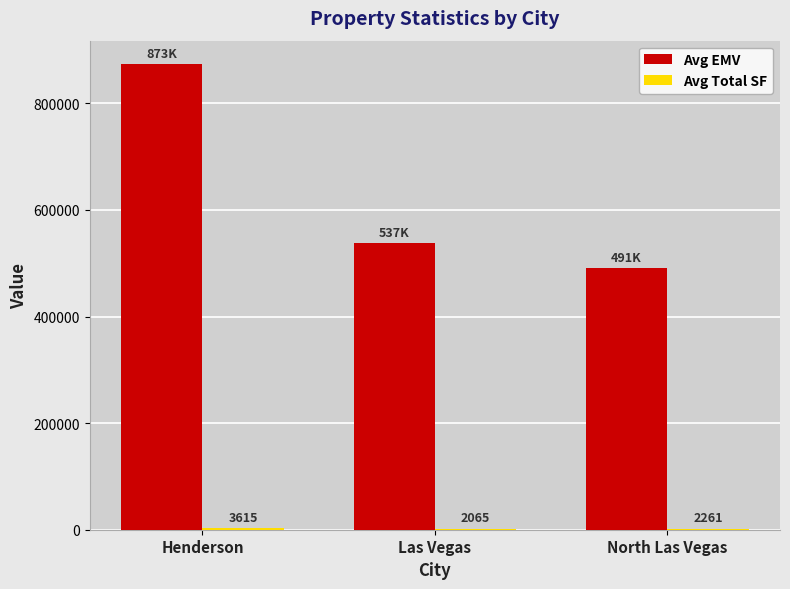

Where is Avg EMV nearest to the value 682523?

Las Vegas